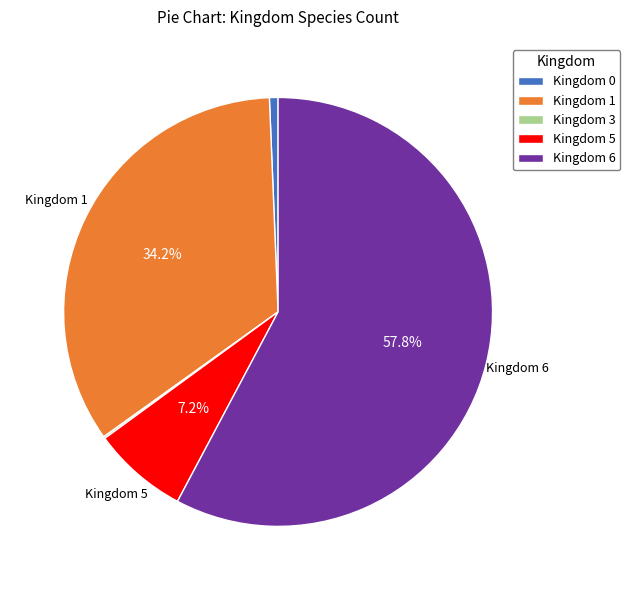

Which slice is the largest?

Kingdom 6